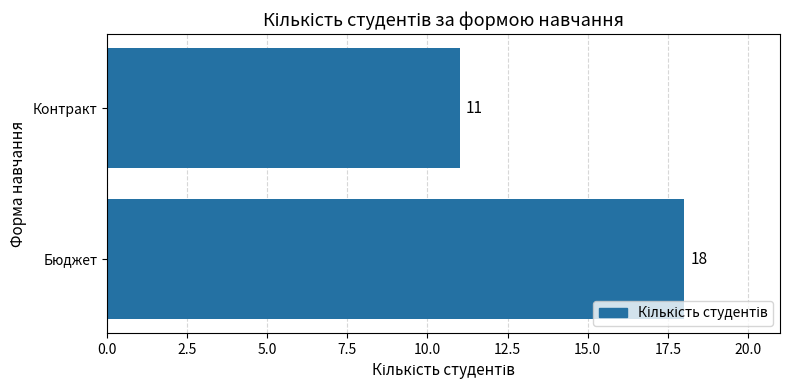

Reading top to bottom, what are all the values shown in this chart?

Контракт=11	Бюджет=18